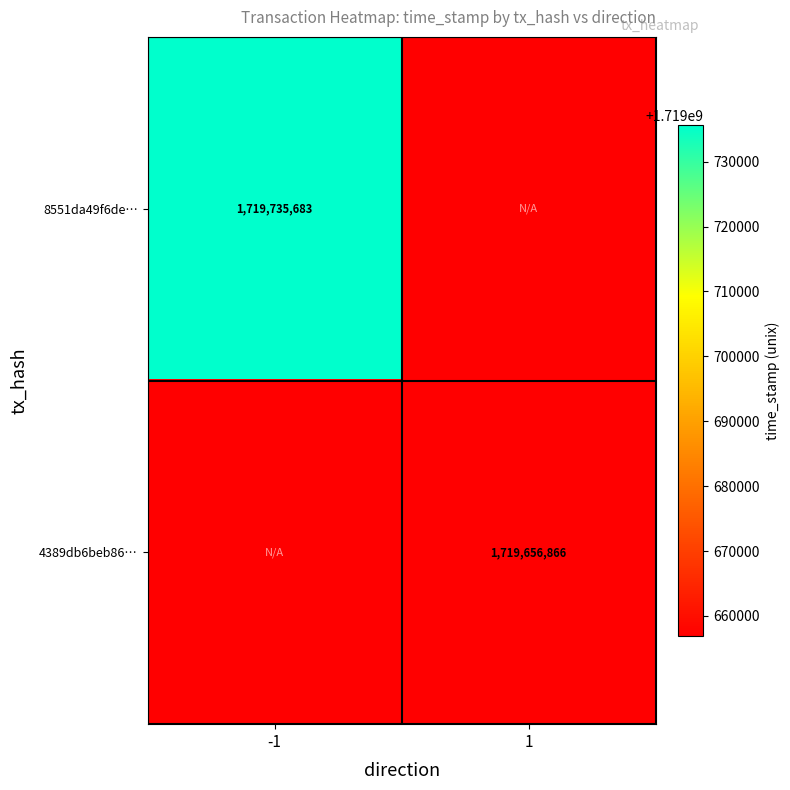

Between 1 and -1, which is larger?

-1